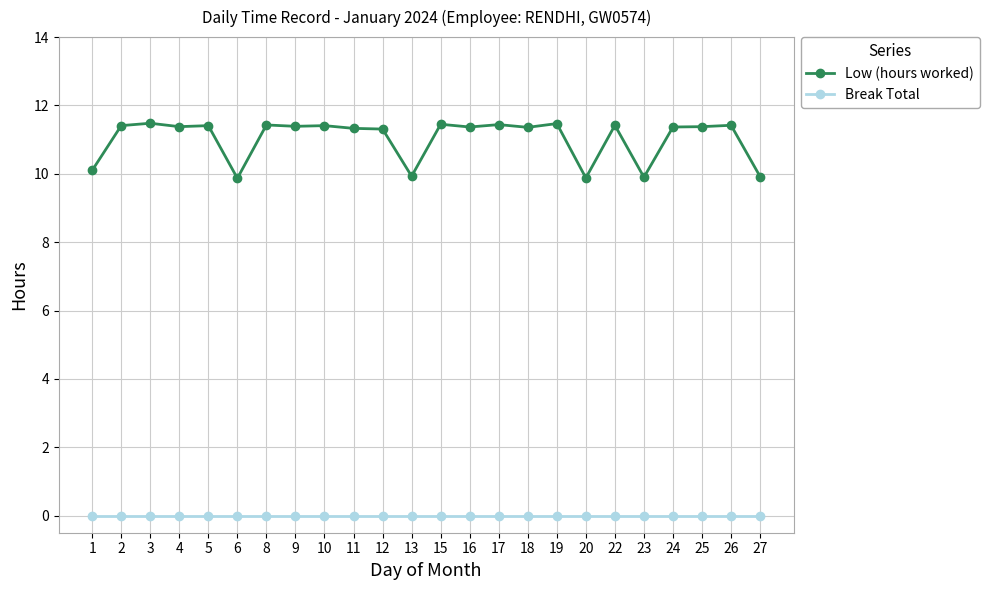

What is the lowest value of the Low (hours worked) series?

9.9